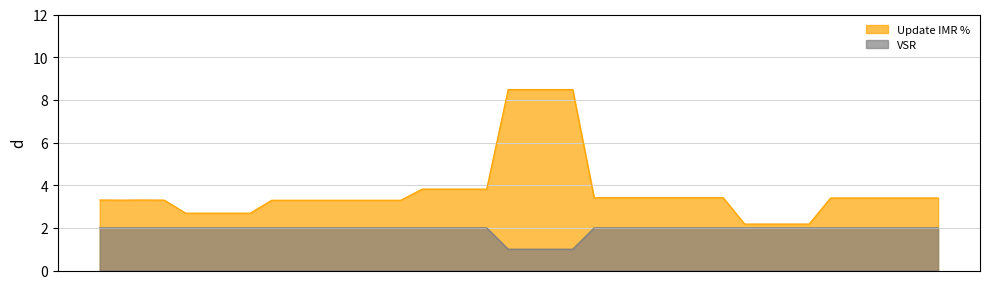

What is the maximum value for Update IMR %?

8.5